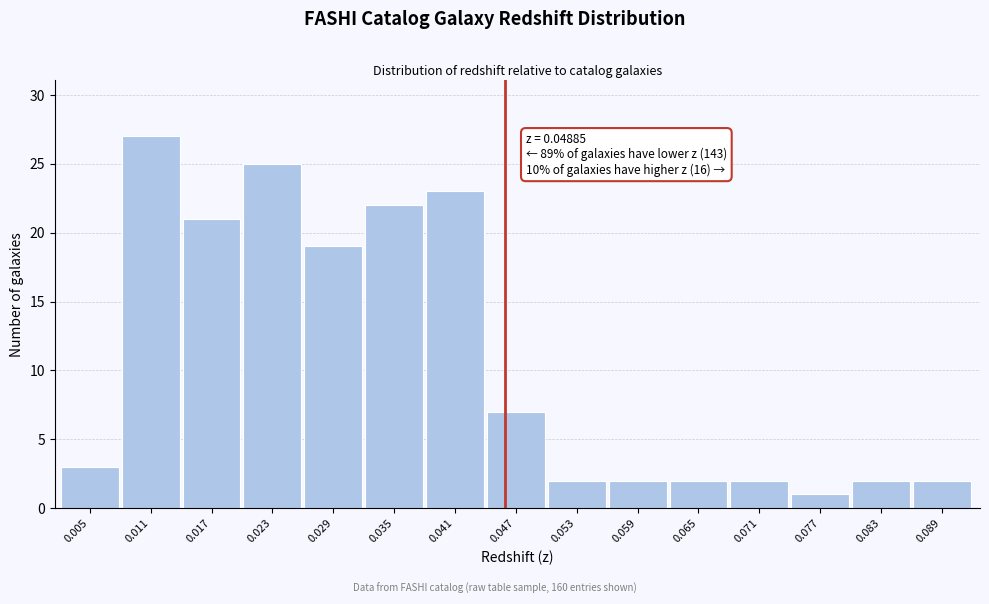

Reading left to right, list all the values displayed in this chart.

0.005=3	0.011=27	0.017=21	0.023=25	0.029=19	0.035=22	0.041=23	0.047=7	0.053=2	0.059=2	0.065=2	0.071=2	0.077=1	0.083=2	0.089=2